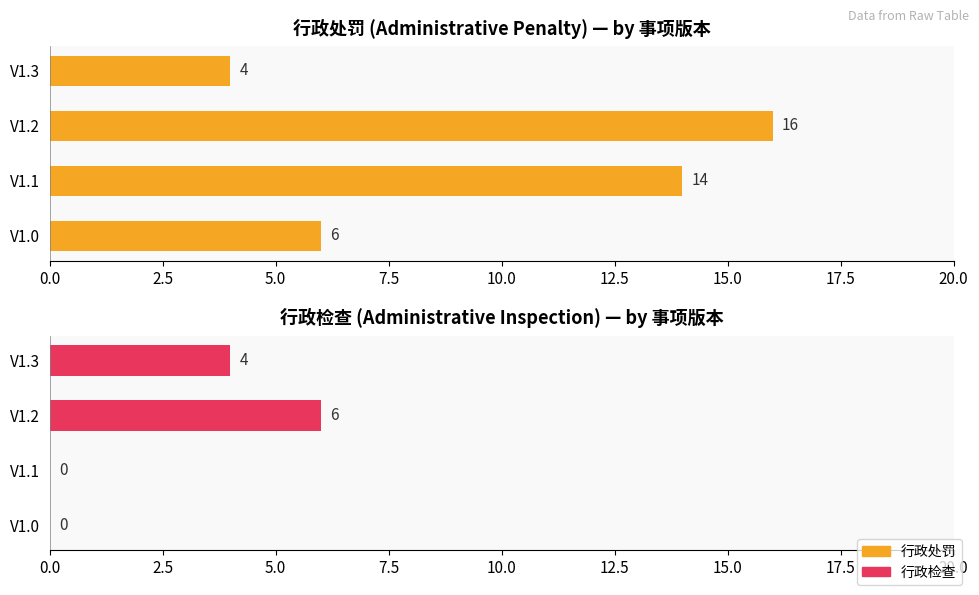

Which series has the largest range (max minus min)?

行政处罚